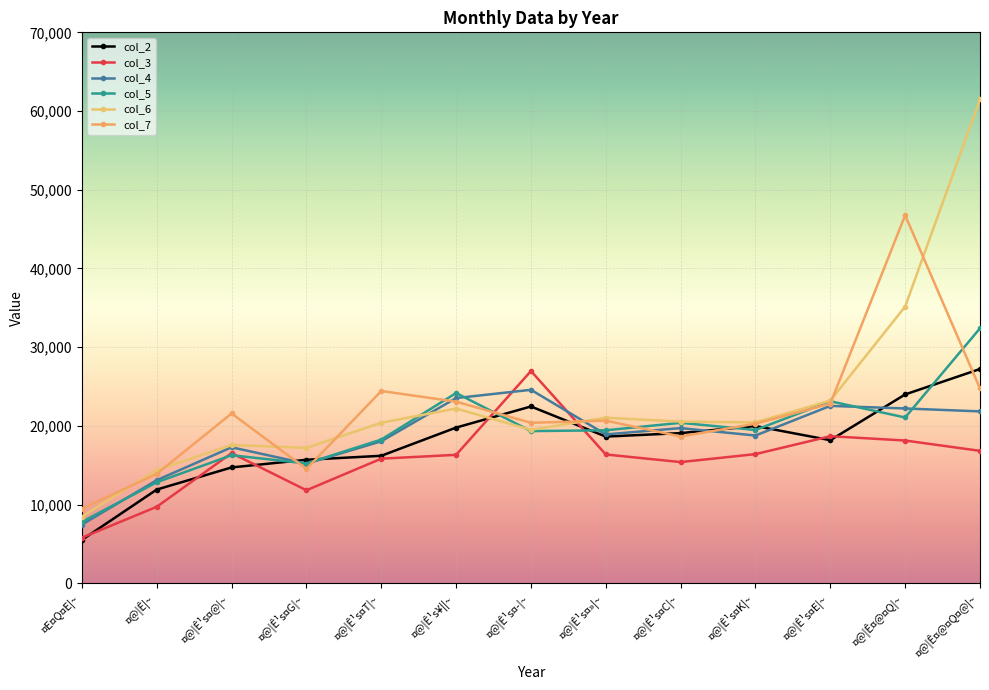

Rank the series by their maximum value, from highest to lowest.

col_6, col_7, col_5, col_2, col_3, col_4